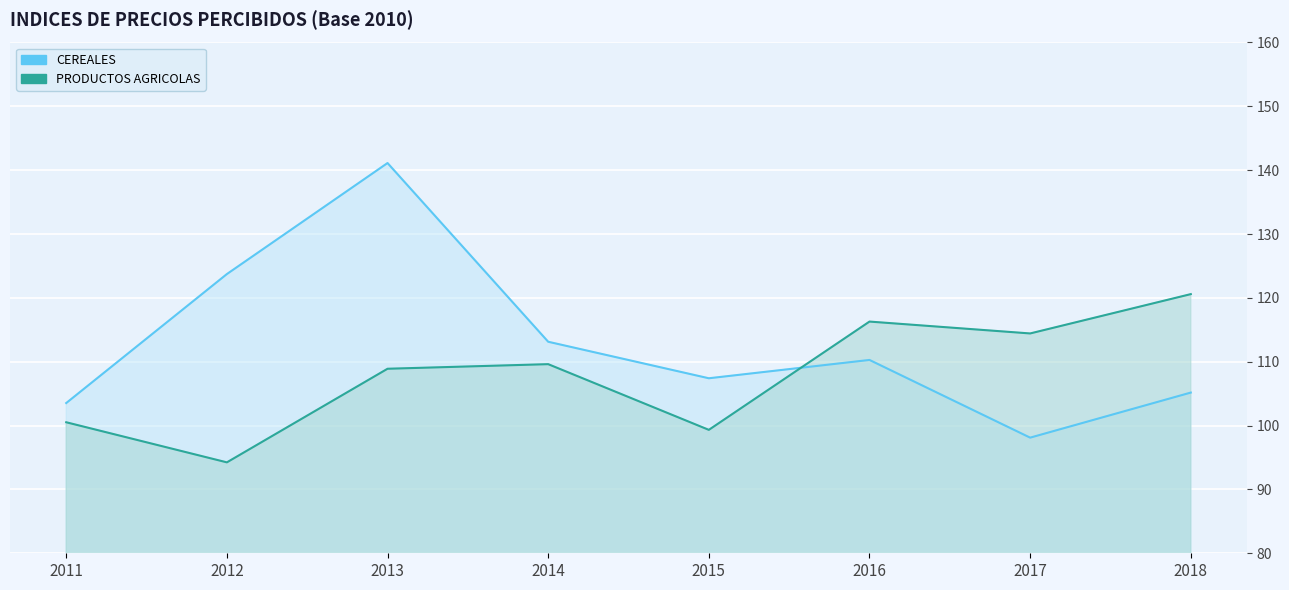

At which category does PRODUCTOS AGRICOLAS reach its first local valley?

2012